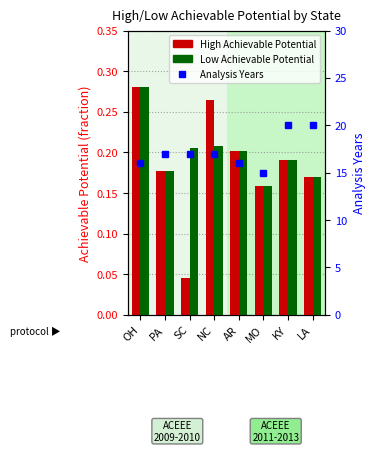

Which category has the lowest value across all series?

SC